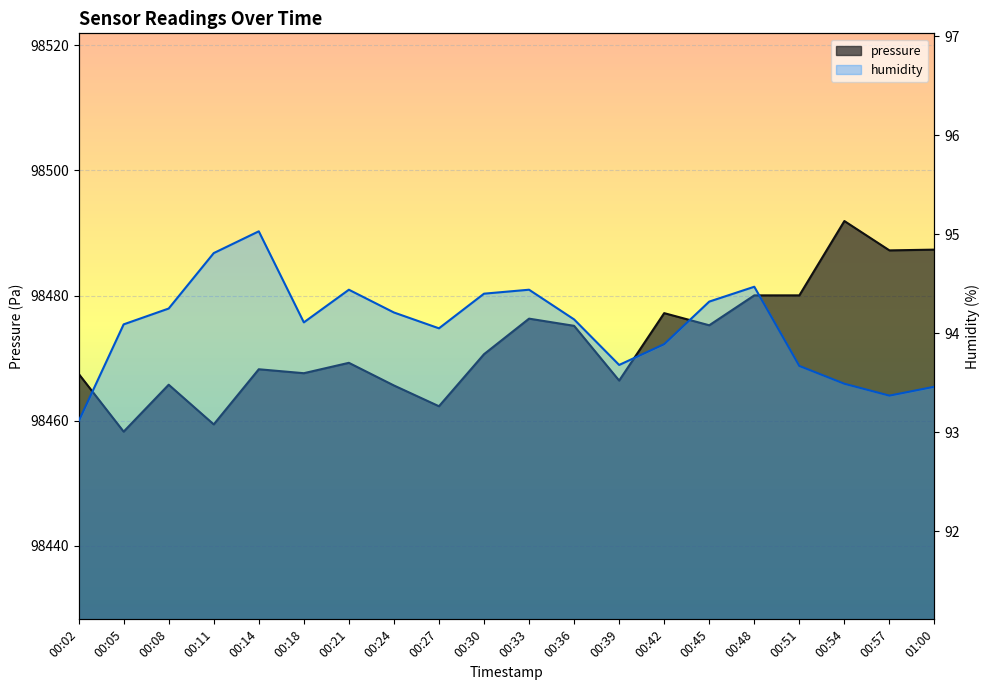

What is the sum of the humidity values at 00:30 and 00:24?

188.6